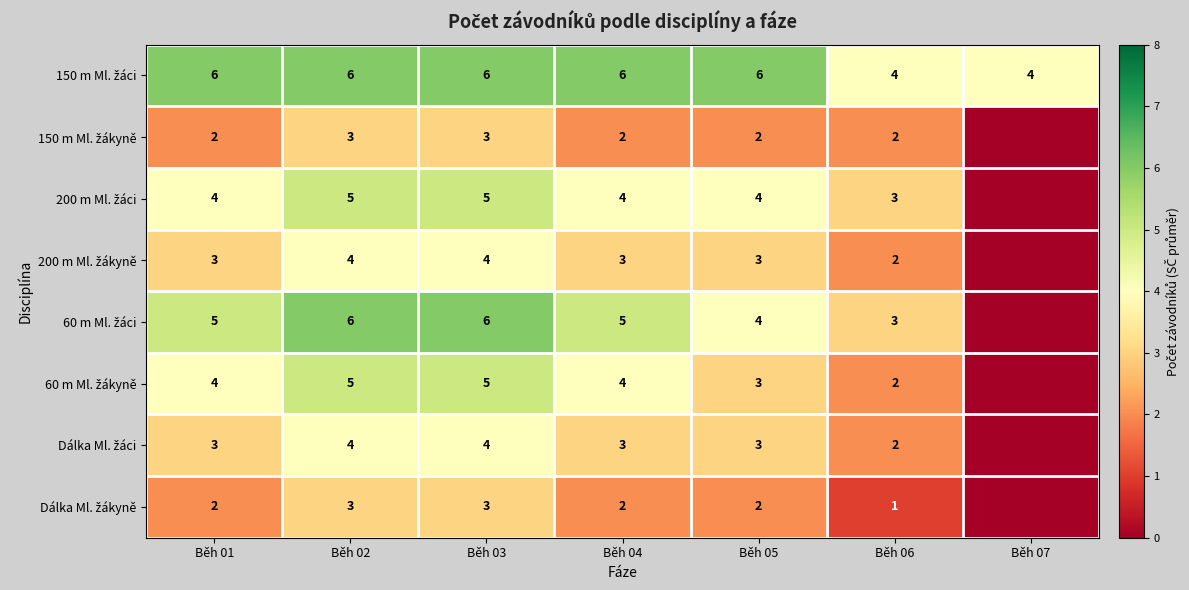

What is the difference between the highest and lowest values at Běh 04?

4